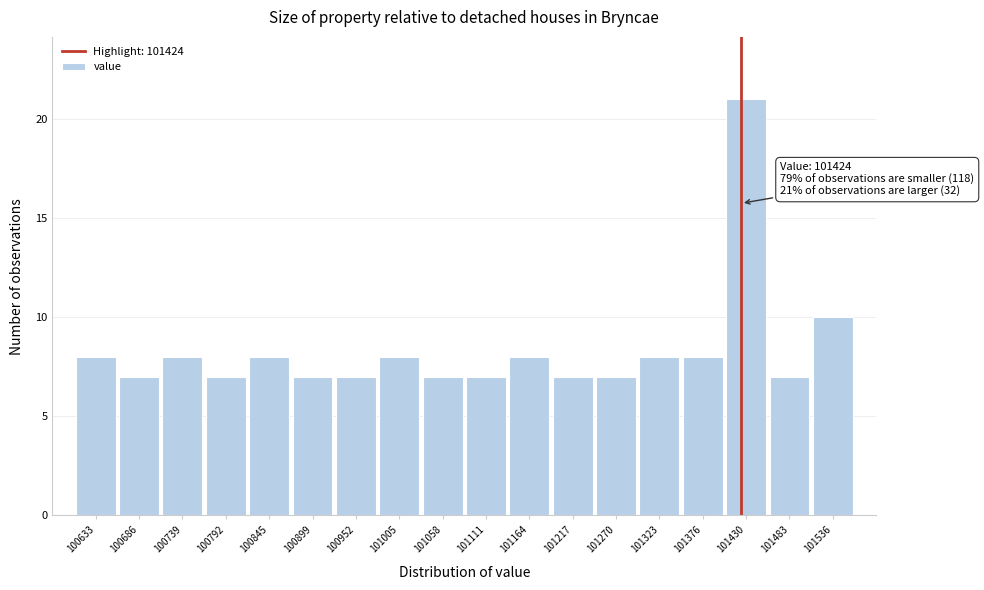

Which range on the x-axis has the tallest bar?

101400 to 101460